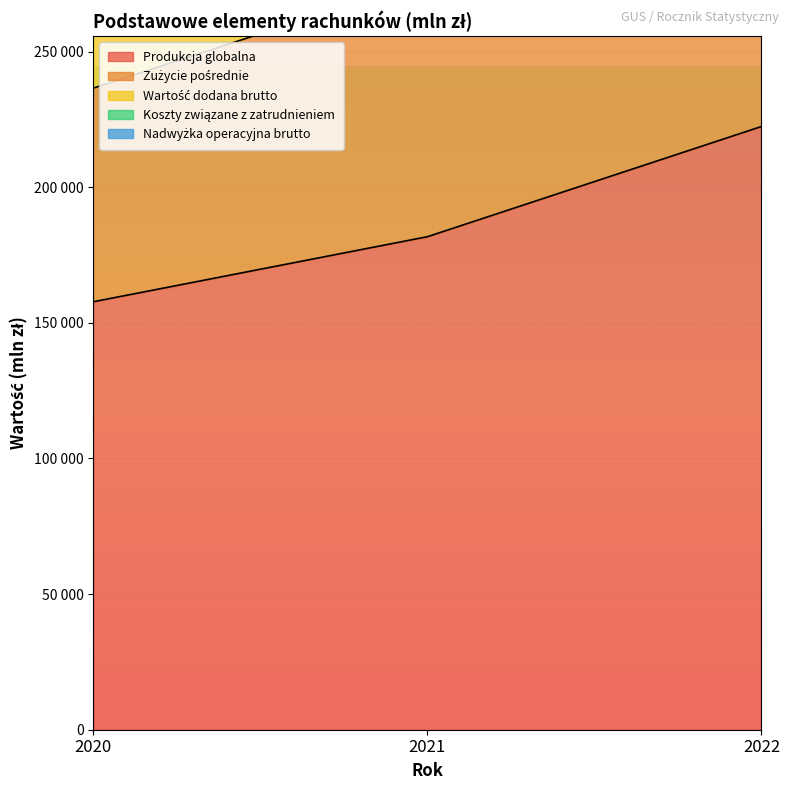

What is the sum of all Produkcja globalna values?

561834